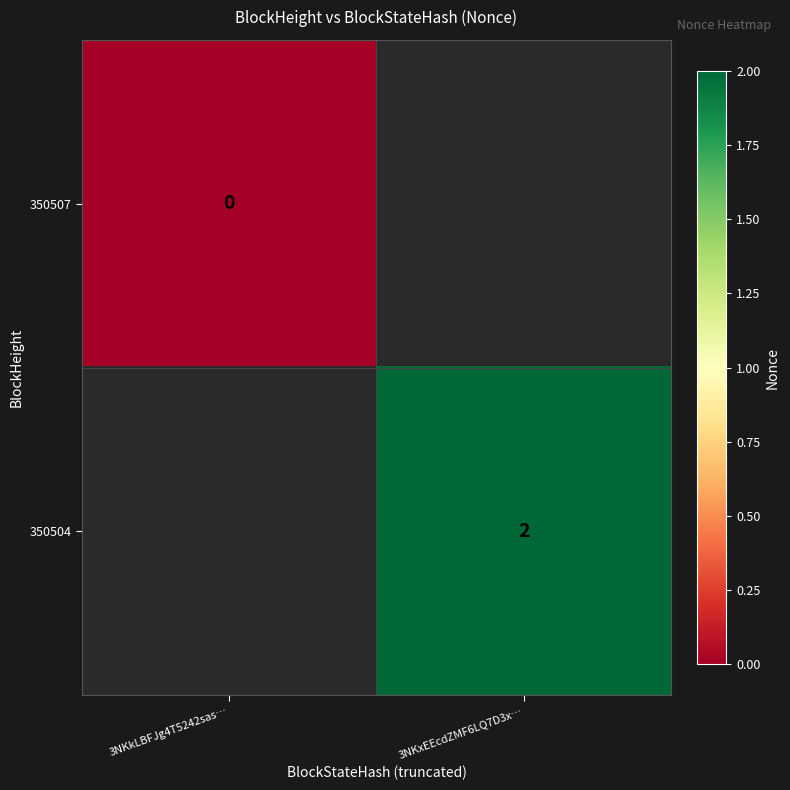

Which label corresponds to the largest value in the chart?

3NKxEEcdZMF6LQ7D3x…